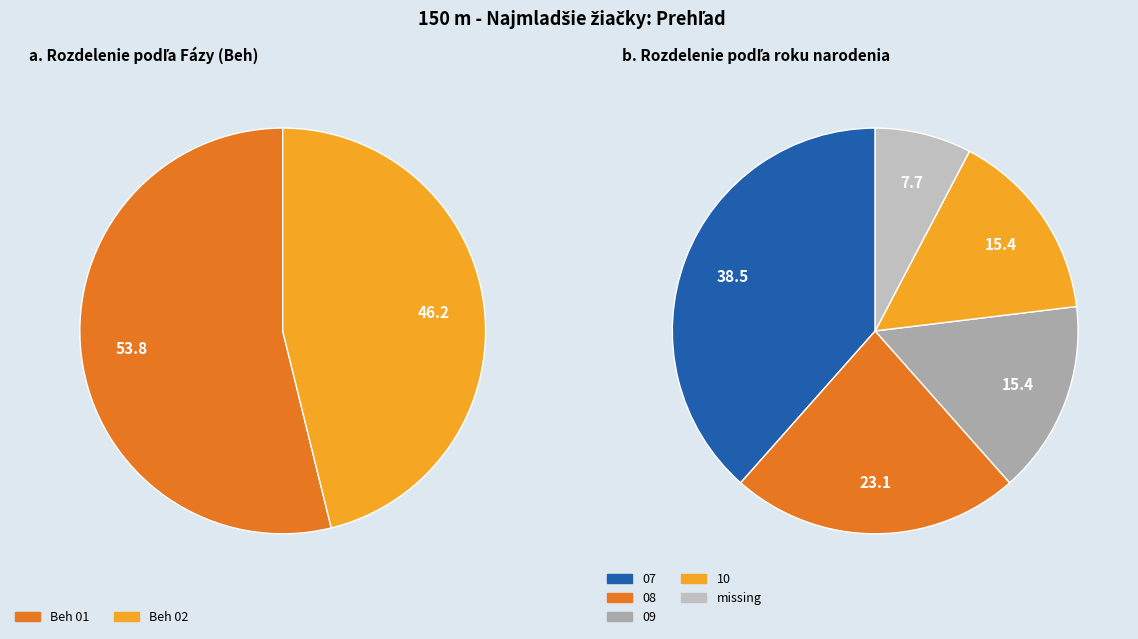

Approximately how many times larger is the value at Beh 01 compared to Beh 02?

1.2